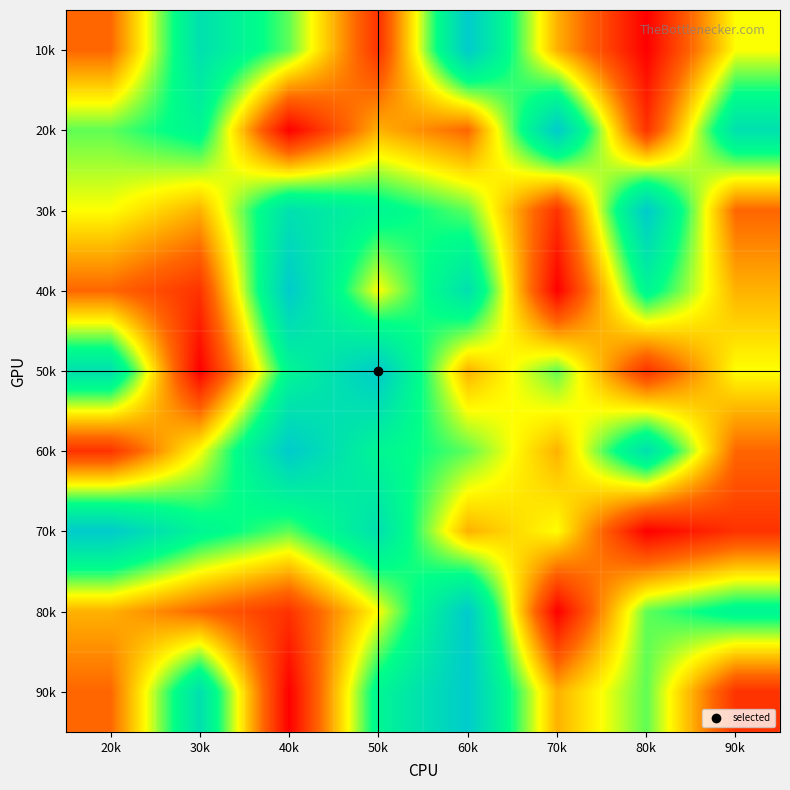

Reading right to left, list all the values displayed in this chart.

10k: 90k=5	80k=1	70k=4	60k=9	50k=2	40k=6	30k=8	20k=3
20k: 90k=8	80k=2	70k=9	60k=3	50k=4	40k=1	30k=7	20k=6
30k: 90k=3	80k=9	70k=2	60k=6	50k=7	40k=8	30k=4	20k=5
40k: 90k=4	80k=7	70k=1	60k=8	50k=5	40k=9	30k=2	20k=3
50k: 90k=5	80k=2	70k=6	60k=4	50k=9	40k=7	30k=1	20k=8
60k: 90k=3	80k=8	70k=4	60k=6	50k=7	40k=9	30k=5	20k=2
70k: 90k=2	80k=1	70k=5	60k=4	50k=8	40k=6	30k=7	20k=9
80k: 90k=7	80k=6	70k=1	60k=9	50k=5	40k=2	30k=3	20k=4
90k: 90k=2	80k=6	70k=4	60k=9	50k=7	40k=1	30k=8	20k=3